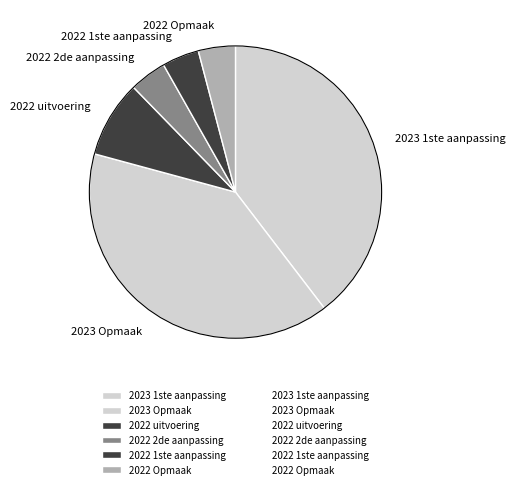

The 2022 uitvoering slice represents 8% of the pie. True or false?

True